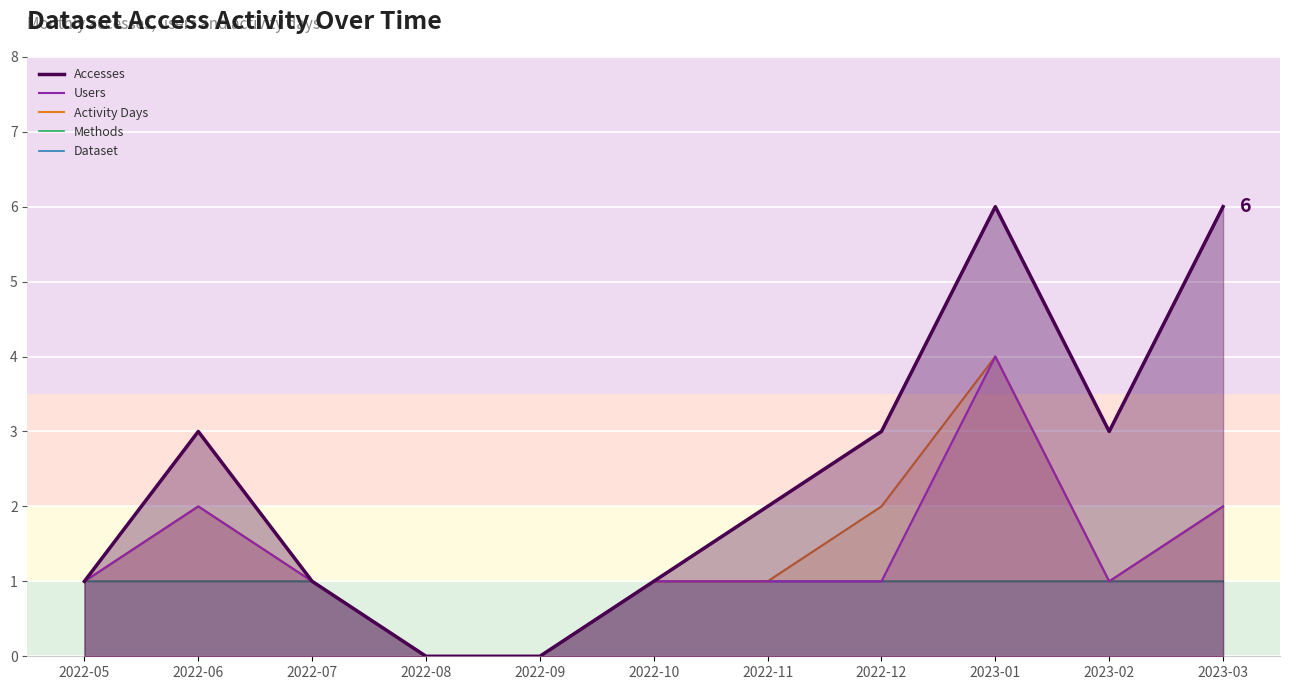

What is the sum of all Dataset values?

9